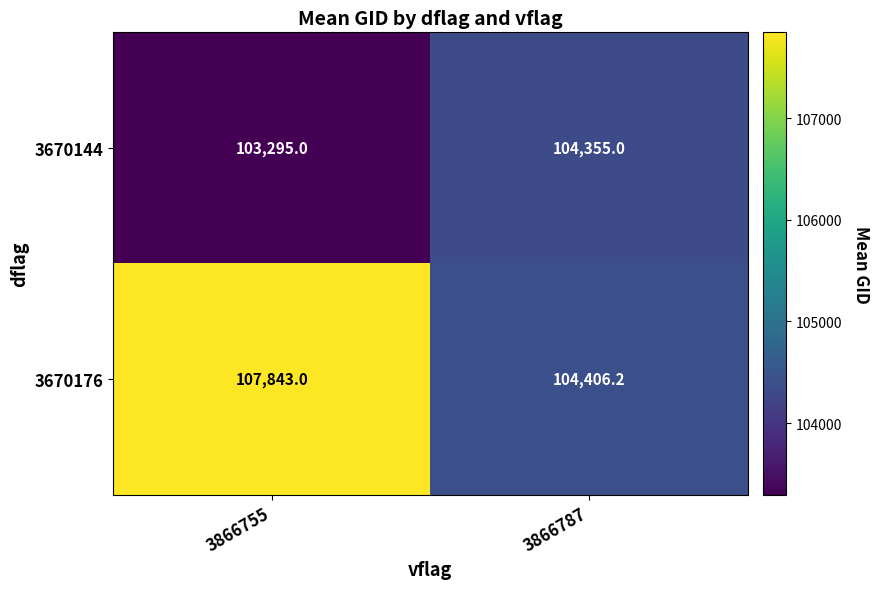

What is the difference between the 3670176 values at 3866787 and 3866755?

3436.8